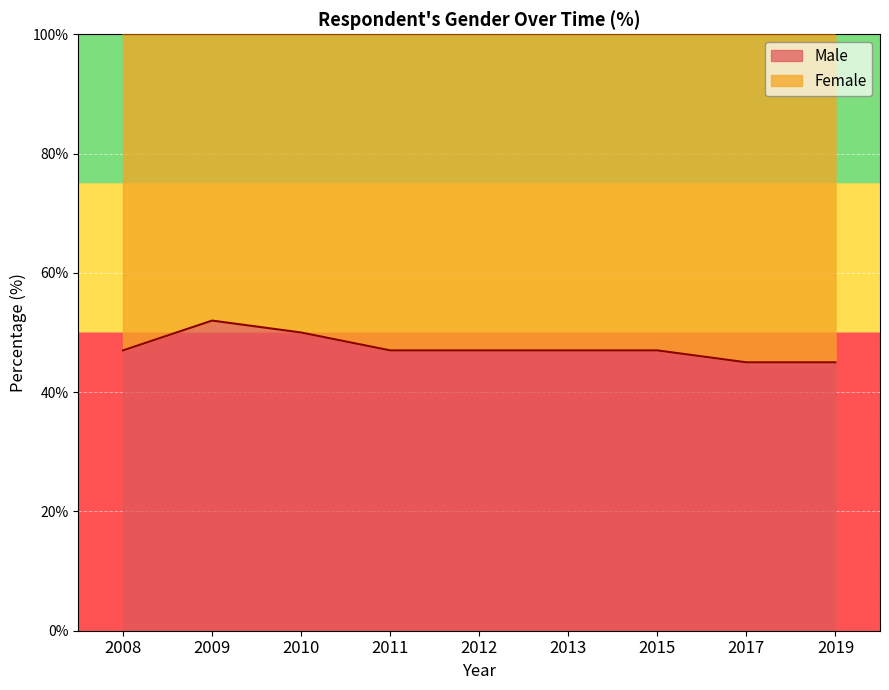

True or false: the data has more than 1 interior local peaks.

False